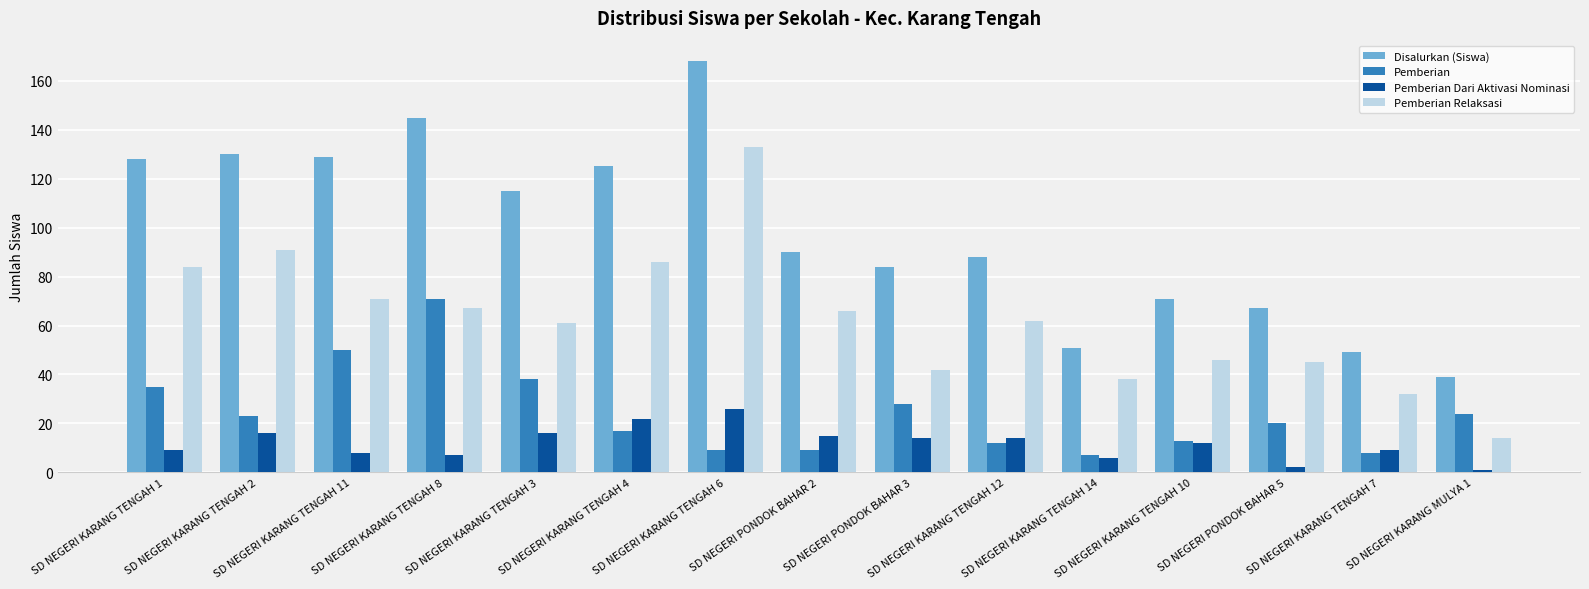

Is it true that Disalurkan (Siswa) equals 49 at SD NEGERI KARANG TENGAH 7?

True